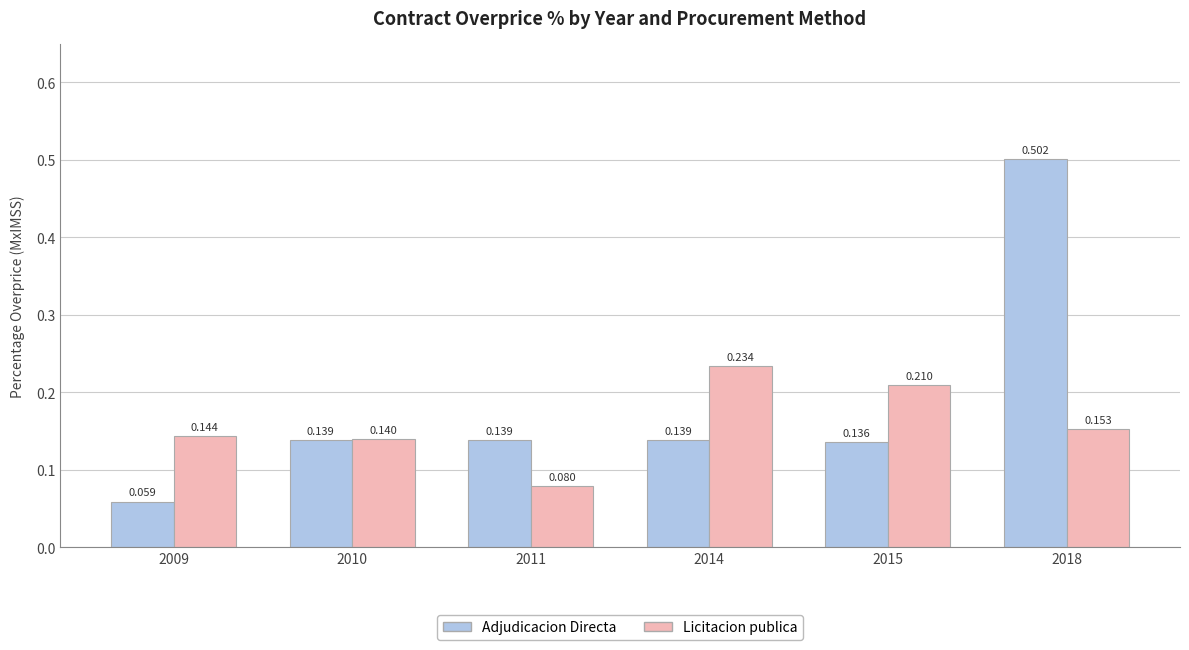

List the series in order of their overall mean, highest first.

Adjudicacion Directa, Licitacion publica